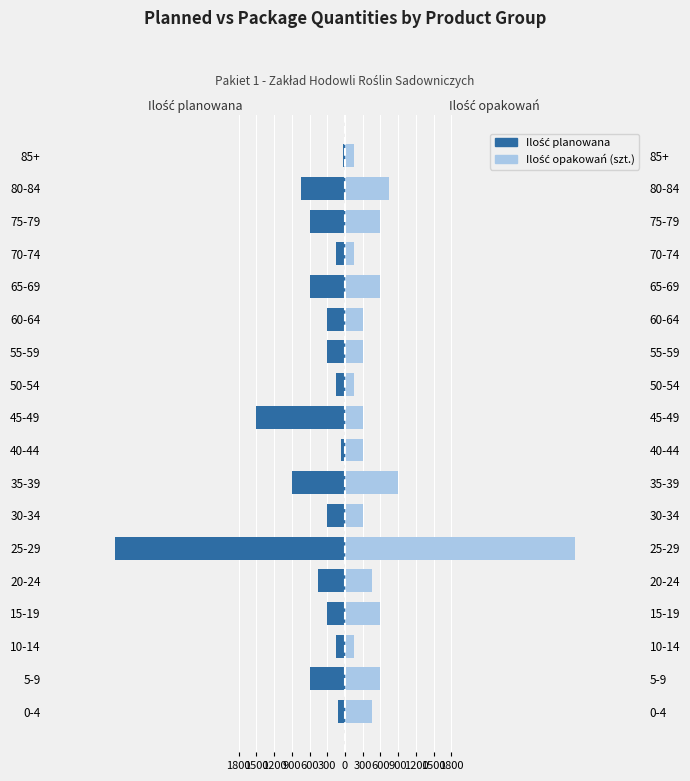

How many data points in Ilość opakowań (szt.) are above 450?

7